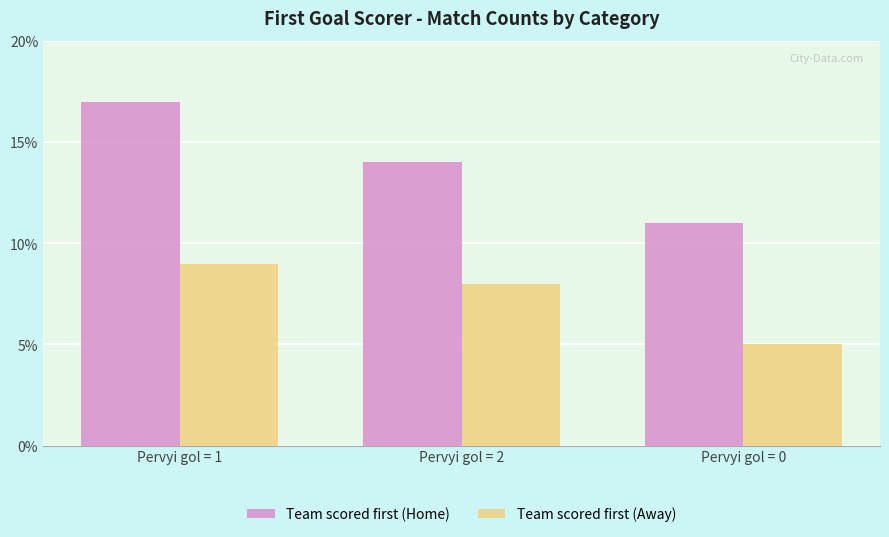

Which series has the largest total across all categories?

Team scored first (Home)